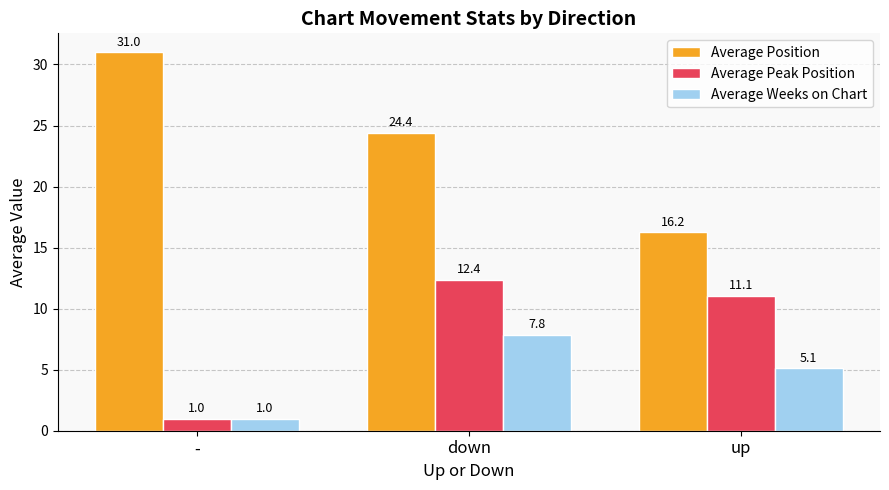

What is the total value across all series at up?

32.4